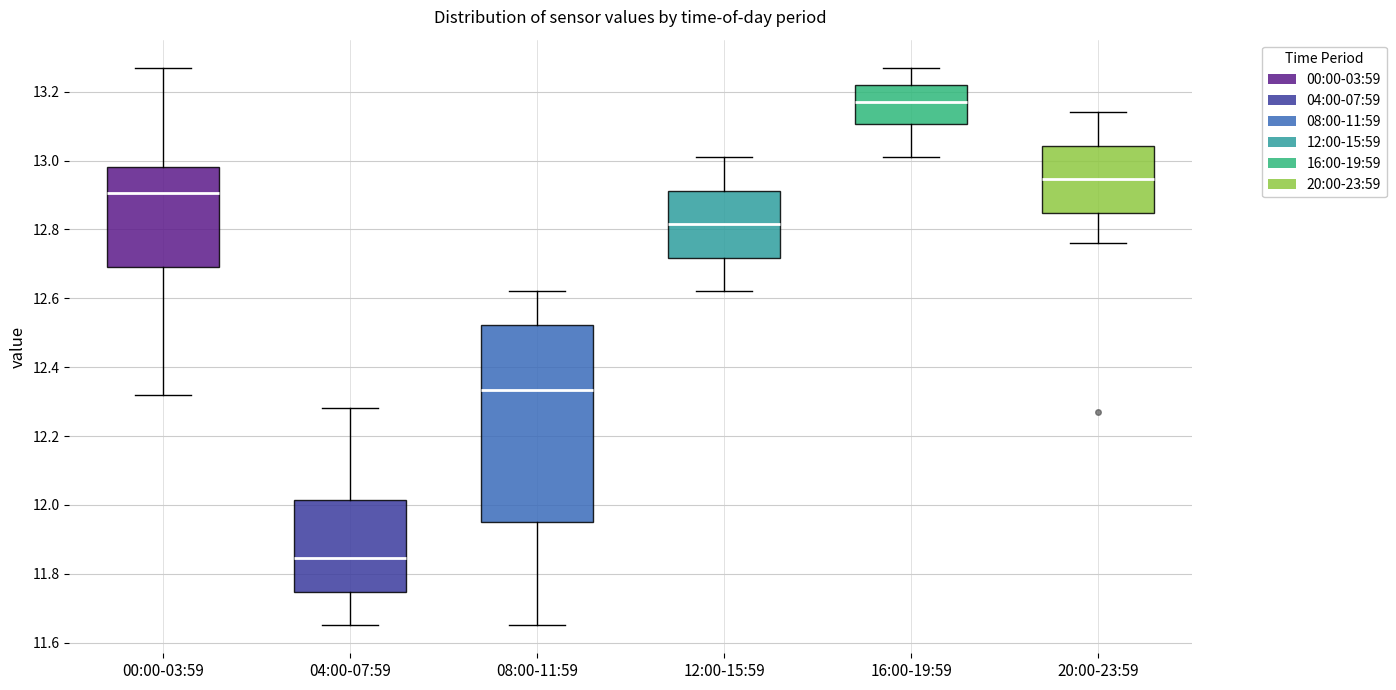

Comparing the boxes themselves (not the whiskers), which one is the tallest?

08:00-11:59